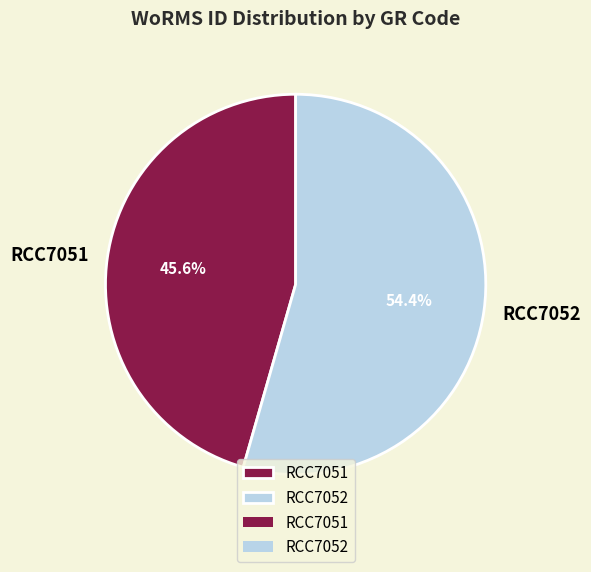

The RCC7052 slice represents 64% of the pie. True or false?

False